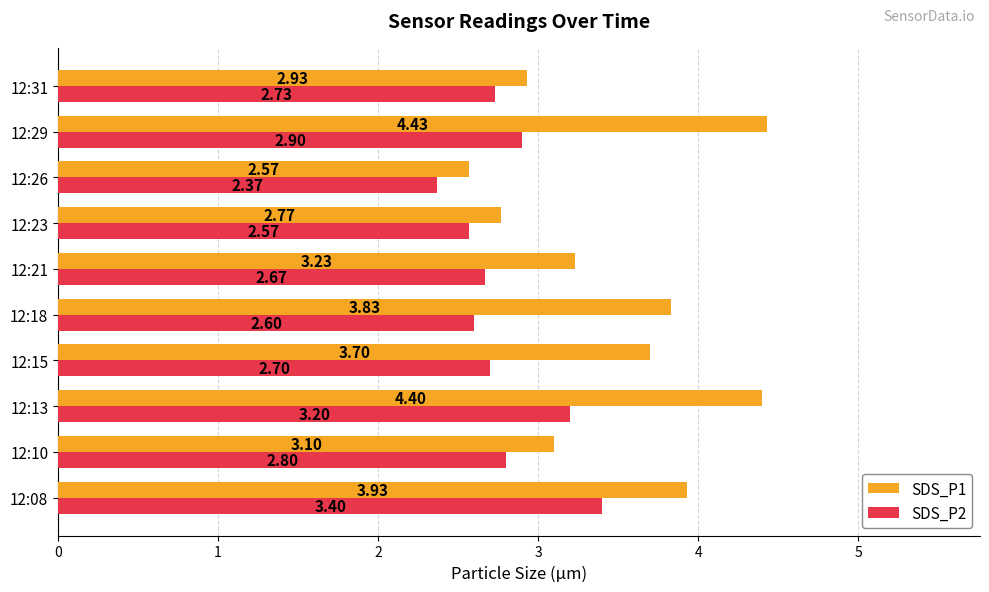

At how many categories does at least one series exceed 3?

7